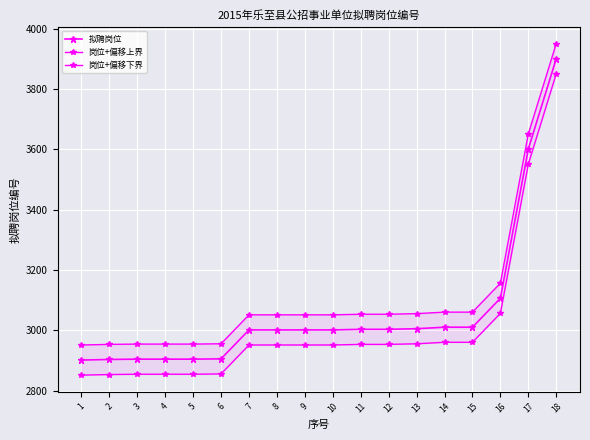

Which series has the largest total across all categories?

岗位+偏移上界